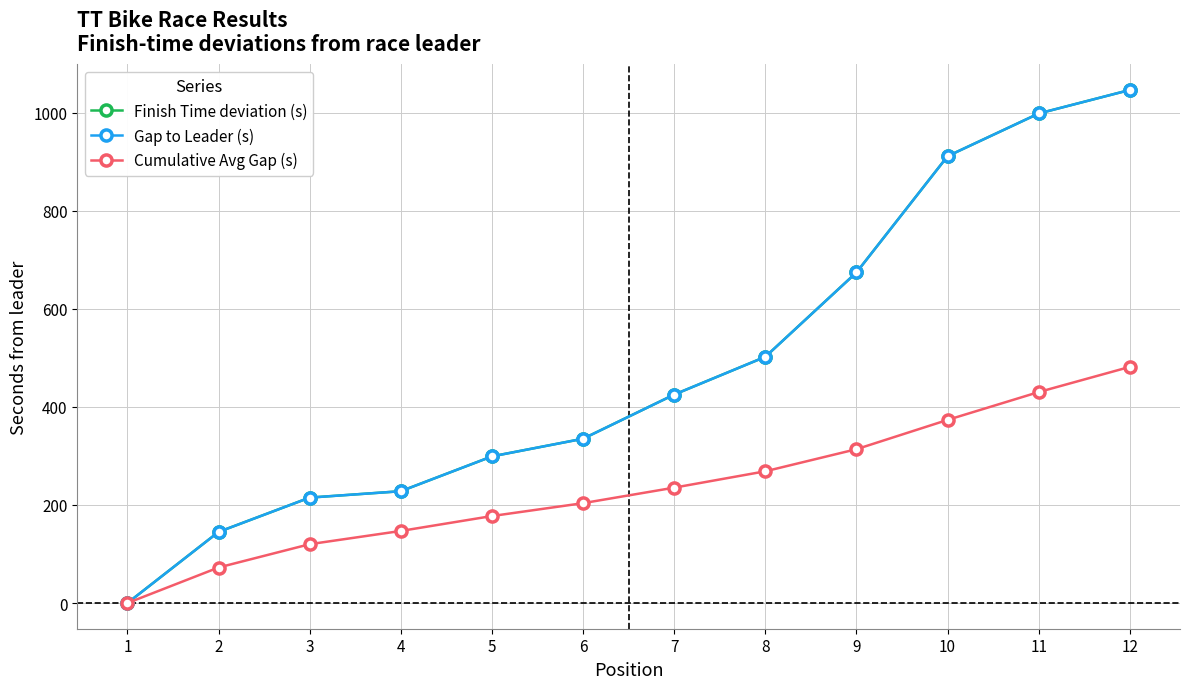

Is this an area chart (filled region under the line)?

No